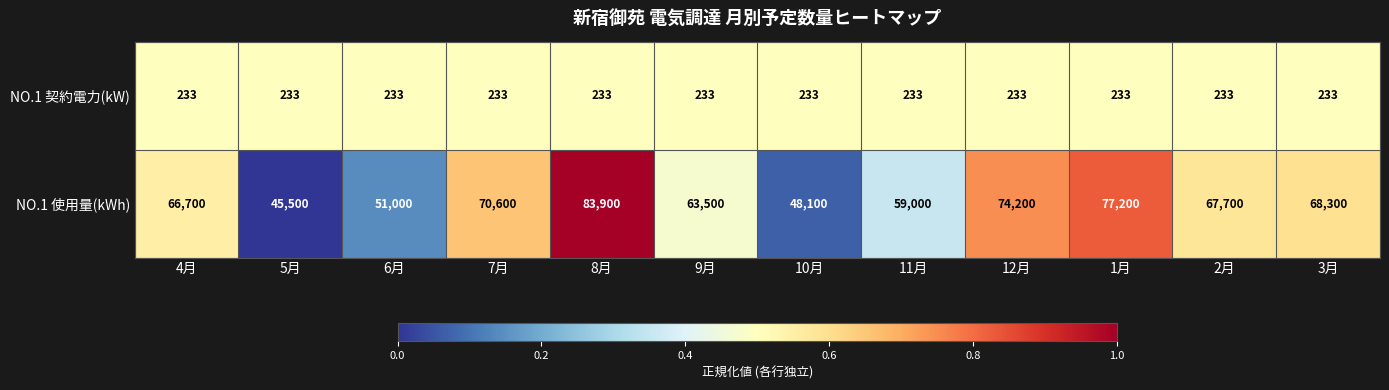

Reading left to right, what are all the values shown in this chart?

NO.1 契約電力(kW): 4月=233	5月=233	6月=233	7月=233	8月=233	9月=233	10月=233	11月=233	12月=233	1月=233	2月=233	3月=233
NO.1 使用量(kWh): 4月=66700	5月=45500	6月=51000	7月=70600	8月=83900	9月=63500	10月=48100	11月=59000	12月=74200	1月=77200	2月=67700	3月=68300